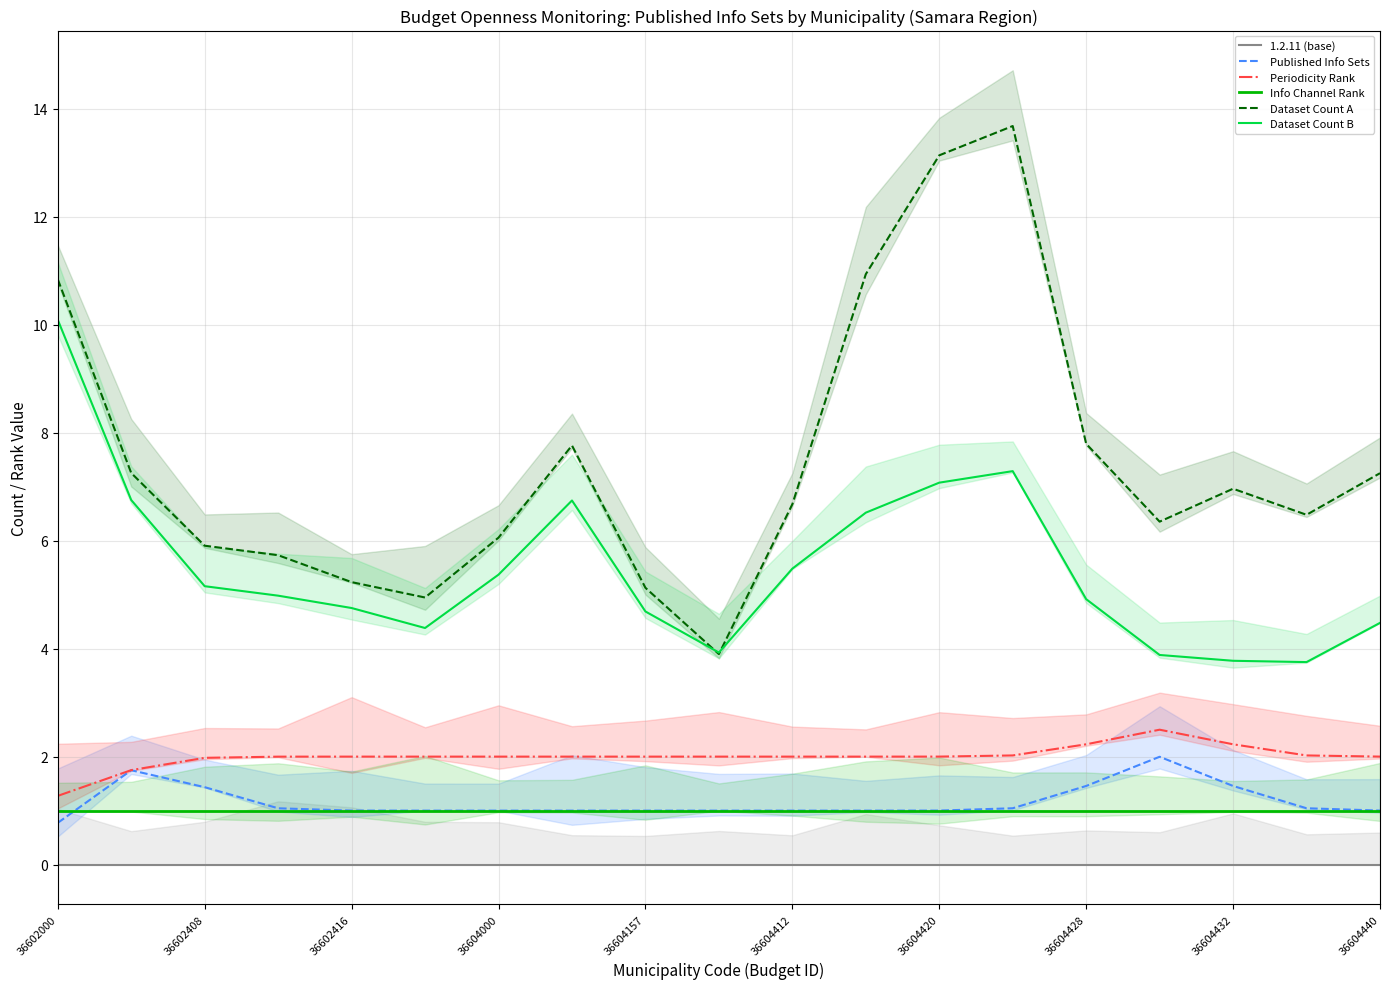

Is this an area chart (filled region under the line)?

No